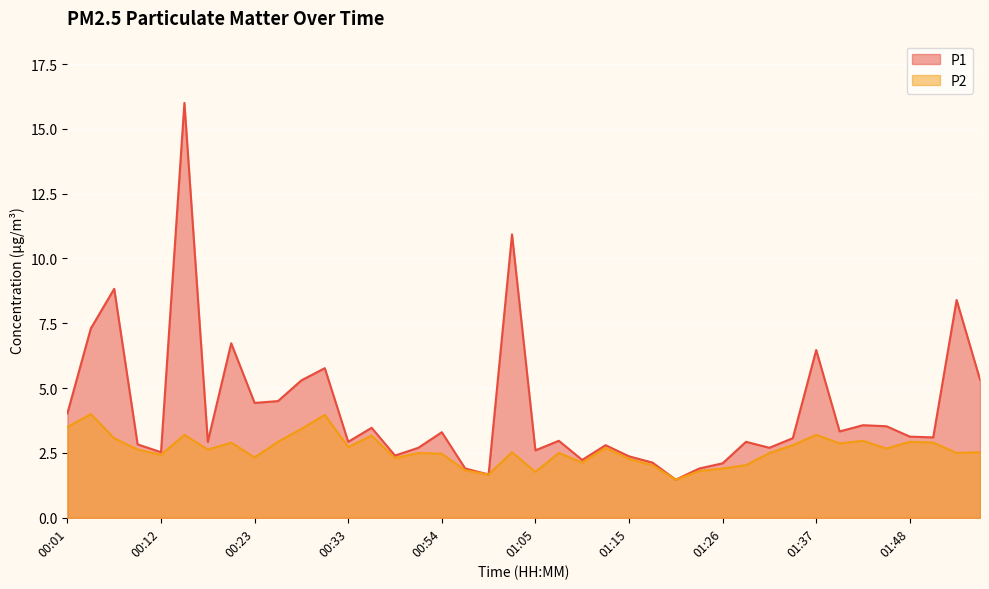

At which label does P2 first exceed 2?

00:01